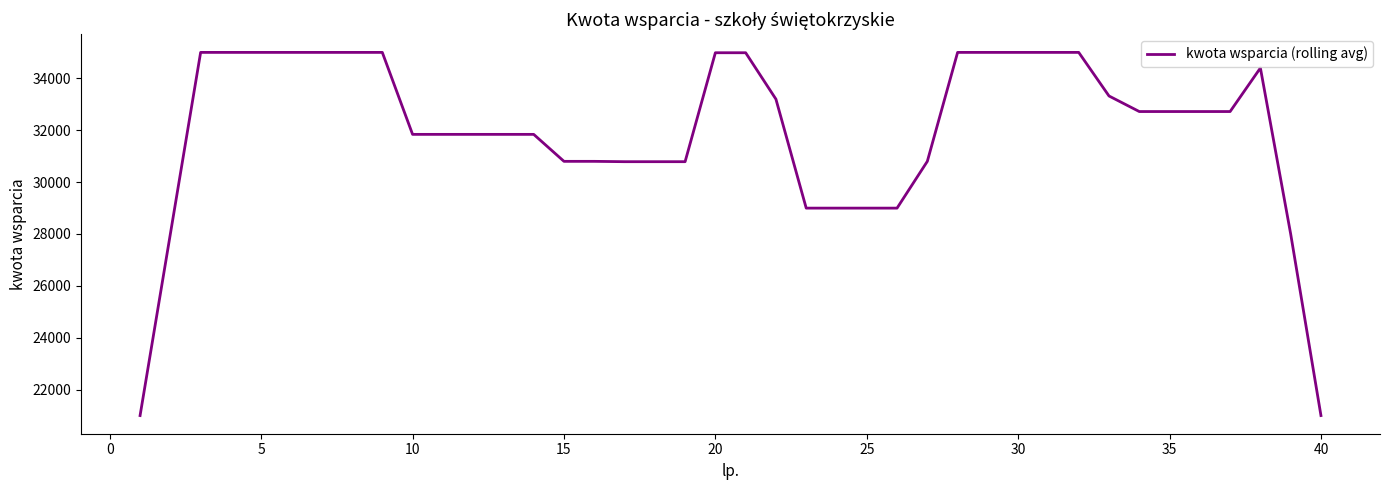

What is the maximum value shown in the chart?

35000.0